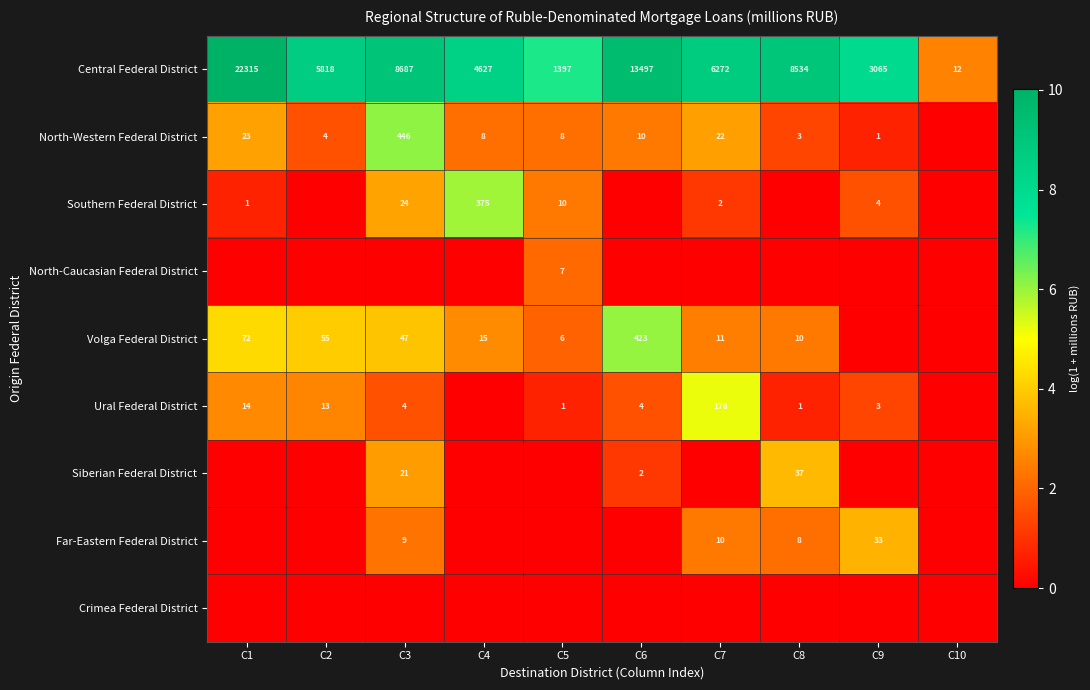

What is the highest value of the Central Federal District series?

22315